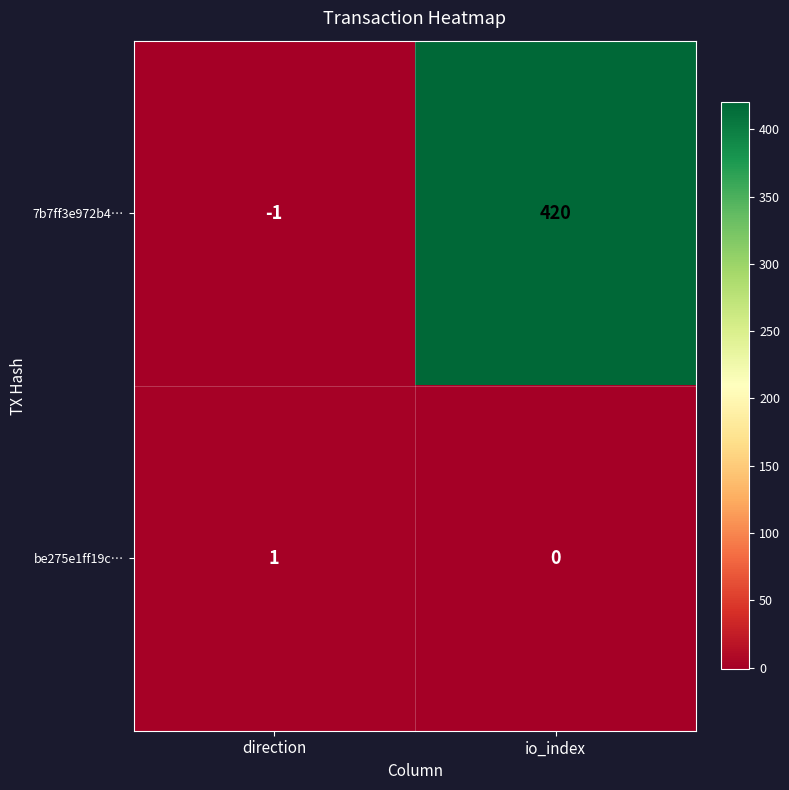

The value of 7b7ff3e972b4… at direction is -1. True or false?

True